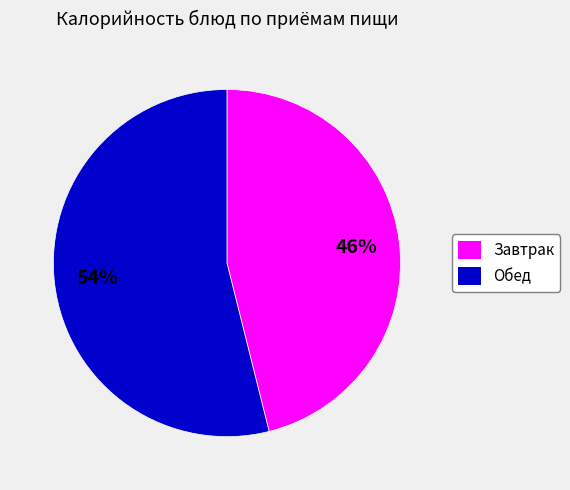

How many slices are in this pie chart?

2